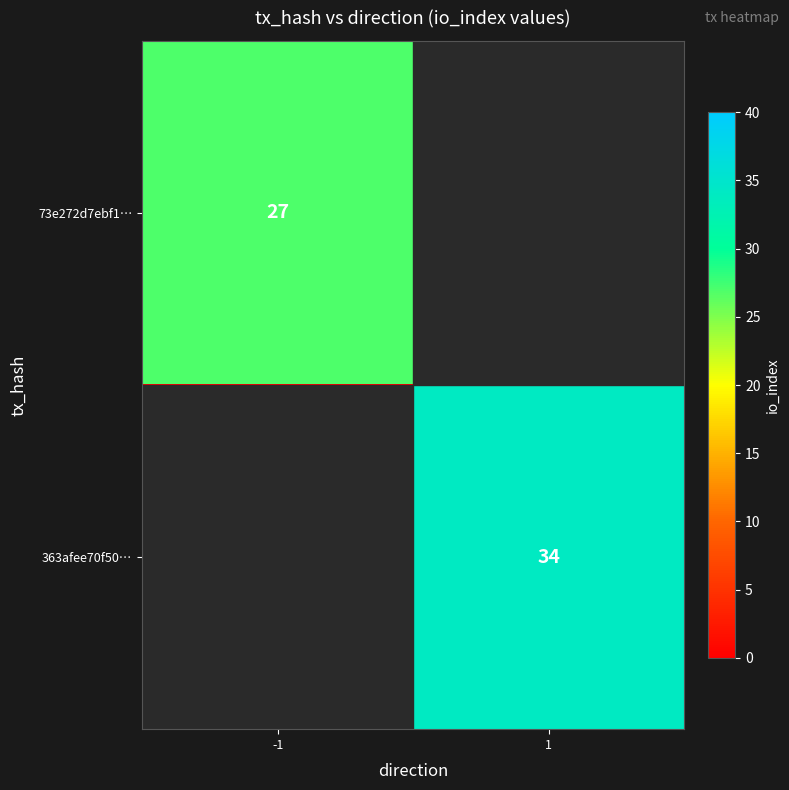

How many data points does each series have?

2